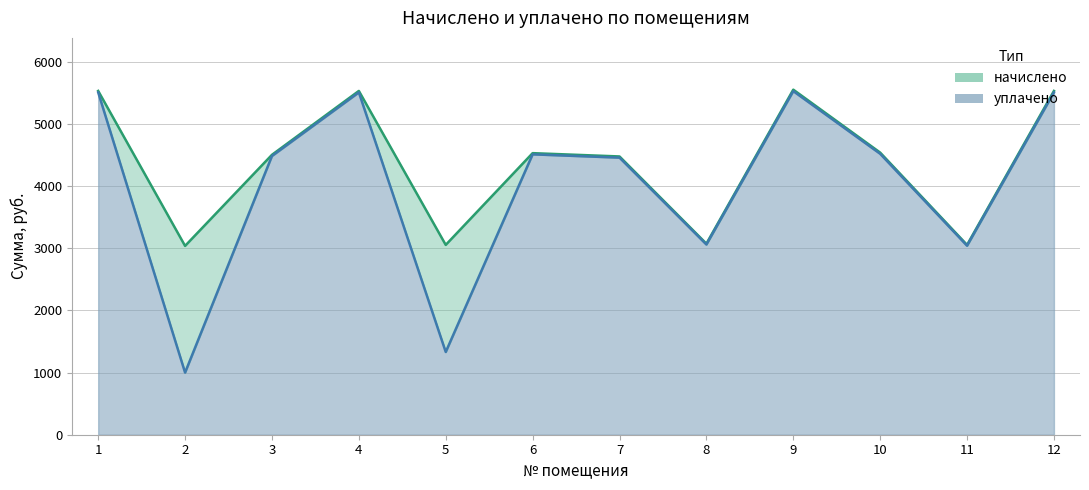

Which category has the lowest value in the уплачено series?

2